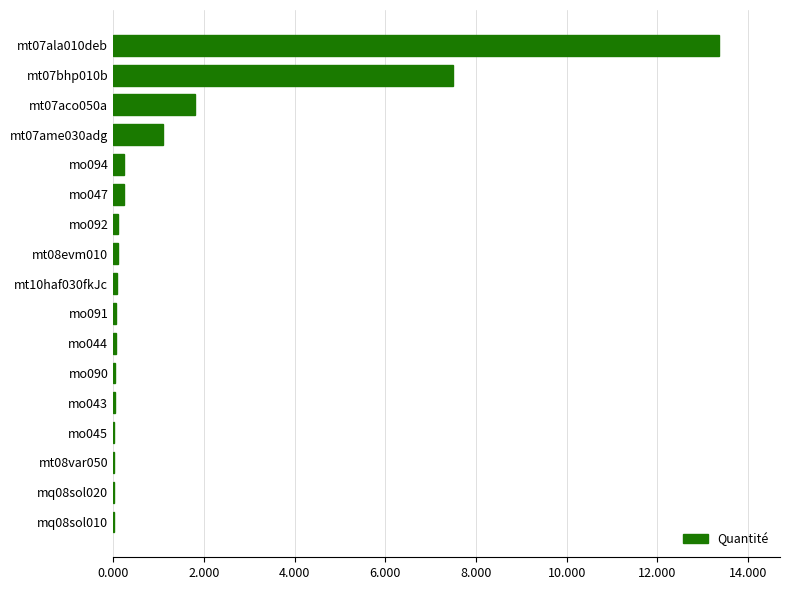

What is the approximate value at mt07ala010deb?

13.4